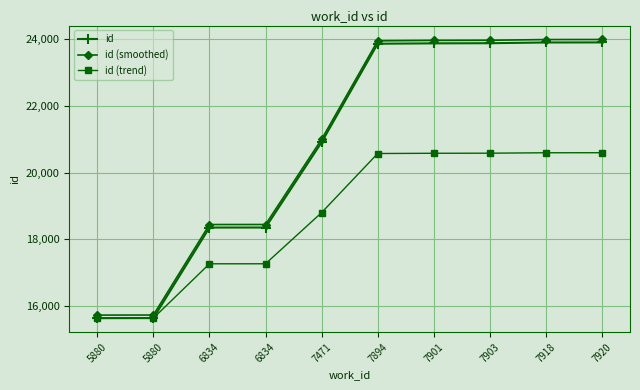

Is the value of id (smoothed) at 7894 greater than the value of id at 7901?

Yes